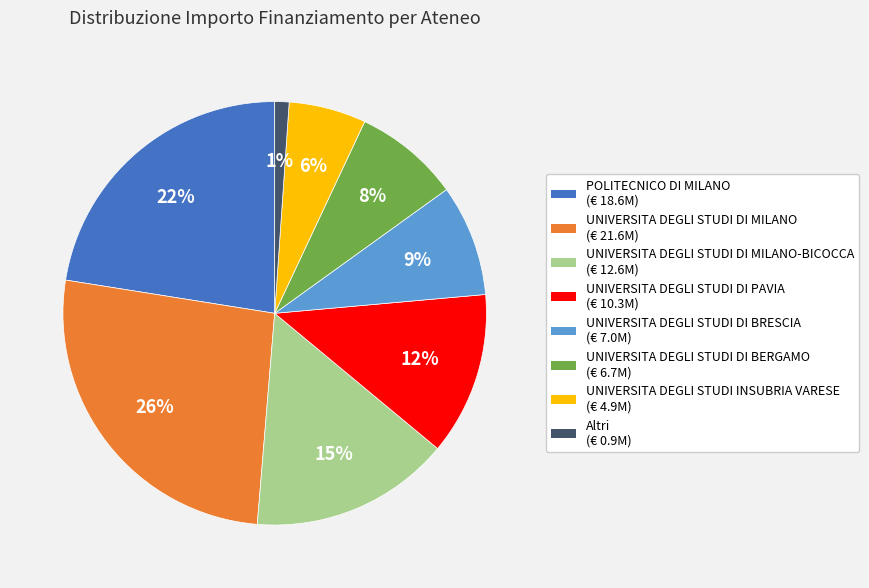

Does any single category account for the majority?

No